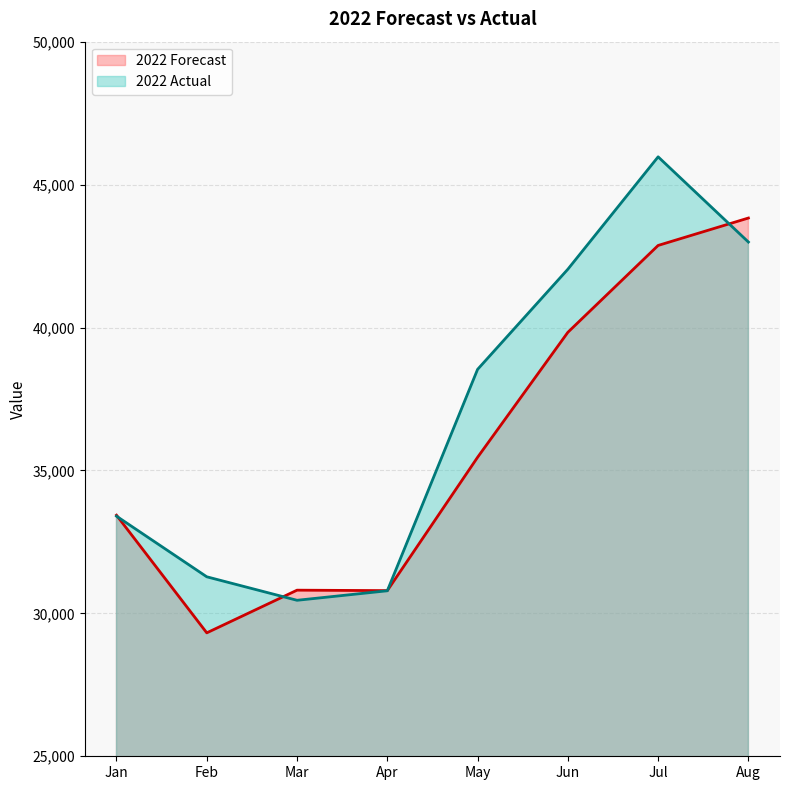

What is the sum of the 2022 Forecast values at Aug and Jul?

86701